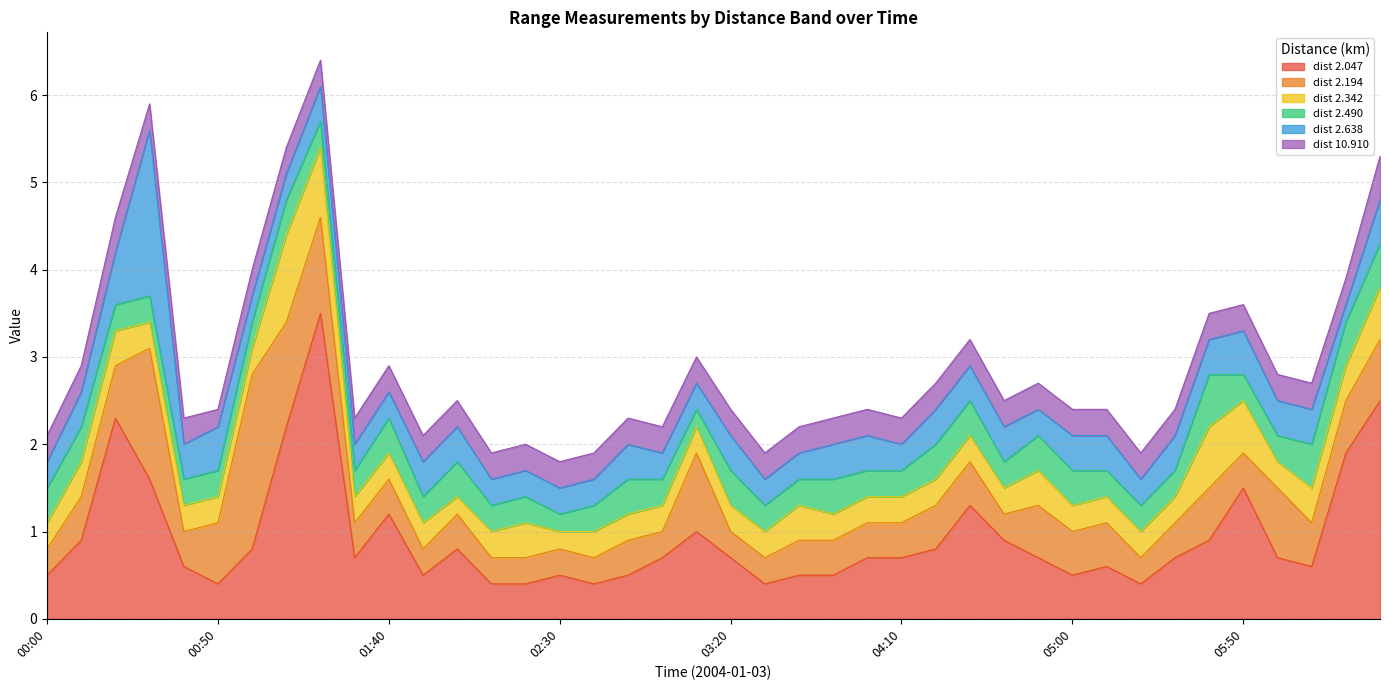

Reading right to left, extract all data points from this chart.

2.047: 06:30=2.5	06:20=1.9	06:10=0.6	06:00=0.7	05:50=1.5	05:40=0.9	05:30=0.7	05:20=0.4	05:10=0.6	05:00=0.5	04:50=0.7	04:40=0.9	04:30=1.3	04:20=0.8	04:10=0.7	04:00=0.7	03:50=0.5	03:40=0.5	03:30=0.4	03:20=0.7	03:10=1.0	03:00=0.7	02:50=0.5	02:40=0.4	02:30=0.5	02:20=0.4	02:10=0.4	02:00=0.8	01:50=0.5	01:40=1.2	01:30=0.7	01:20=3.5	01:10=2.2	01:00=0.8	00:50=0.4	00:40=0.6	00:30=1.6	00:20=2.3	00:10=0.9	00:00=0.5
2.194: 06:30=0.7	06:20=0.6	06:10=0.5	06:00=0.8	05:50=0.4	05:40=0.6	05:30=0.4	05:20=0.3	05:10=0.5	05:00=0.5	04:50=0.6	04:40=0.3	04:30=0.5	04:20=0.5	04:10=0.4	04:00=0.4	03:50=0.4	03:40=0.4	03:30=0.3	03:20=0.3	03:10=0.9	03:00=0.3	02:50=0.4	02:40=0.3	02:30=0.3	02:20=0.3	02:10=0.3	02:00=0.4	01:50=0.3	01:40=0.4	01:30=0.4	01:20=1.1	01:10=1.2	01:00=2.0	00:50=0.7	00:40=0.4	00:30=1.5	00:20=0.6	00:10=0.5	00:00=0.3
2.342: 06:30=0.6	06:20=0.4	06:10=0.4	06:00=0.3	05:50=0.6	05:40=0.7	05:30=0.3	05:20=0.3	05:10=0.3	05:00=0.3	04:50=0.4	04:40=0.3	04:30=0.3	04:20=0.3	04:10=0.3	04:00=0.3	03:50=0.3	03:40=0.4	03:30=0.3	03:20=0.3	03:10=0.3	03:00=0.3	02:50=0.3	02:40=0.3	02:30=0.2	02:20=0.4	02:10=0.3	02:00=0.2	01:50=0.3	01:40=0.3	01:30=0.3	01:20=0.8	01:10=1.0	01:00=0.3	00:50=0.3	00:40=0.3	00:30=0.3	00:20=0.4	00:10=0.4	00:00=0.3
2.490: 06:30=0.5	06:20=0.5	06:10=0.5	06:00=0.3	05:50=0.3	05:40=0.6	05:30=0.3	05:20=0.3	05:10=0.3	05:00=0.4	04:50=0.4	04:40=0.3	04:30=0.4	04:20=0.4	04:10=0.3	04:00=0.3	03:50=0.4	03:40=0.3	03:30=0.3	03:20=0.4	03:10=0.2	03:00=0.3	02:50=0.4	02:40=0.3	02:30=0.2	02:20=0.3	02:10=0.3	02:00=0.4	01:50=0.3	01:40=0.4	01:30=0.3	01:20=0.3	01:10=0.4	01:00=0.3	00:50=0.3	00:40=0.3	00:30=0.3	00:20=0.3	00:10=0.4	00:00=0.4
2.638: 06:30=0.5	06:20=0.2	06:10=0.4	06:00=0.4	05:50=0.5	05:40=0.4	05:30=0.4	05:20=0.3	05:10=0.4	05:00=0.4	04:50=0.3	04:40=0.4	04:30=0.4	04:20=0.4	04:10=0.3	04:00=0.4	03:50=0.4	03:40=0.3	03:30=0.3	03:20=0.4	03:10=0.3	03:00=0.3	02:50=0.4	02:40=0.3	02:30=0.3	02:20=0.3	02:10=0.3	02:00=0.4	01:50=0.4	01:40=0.3	01:30=0.3	01:20=0.4	01:10=0.3	01:00=0.3	00:50=0.5	00:40=0.4	00:30=1.9	00:20=0.6	00:10=0.4	00:00=0.3
10.910: 06:30=0.5	06:20=0.3	06:10=0.3	06:00=0.3	05:50=0.3	05:40=0.3	05:30=0.3	05:20=0.3	05:10=0.3	05:00=0.3	04:50=0.3	04:40=0.3	04:30=0.3	04:20=0.3	04:10=0.3	04:00=0.3	03:50=0.3	03:40=0.3	03:30=0.3	03:20=0.3	03:10=0.3	03:00=0.3	02:50=0.3	02:40=0.3	02:30=0.3	02:20=0.3	02:10=0.3	02:00=0.3	01:50=0.3	01:40=0.3	01:30=0.3	01:20=0.3	01:10=0.3	01:00=0.3	00:50=0.2	00:40=0.3	00:30=0.3	00:20=0.4	00:10=0.3	00:00=0.3